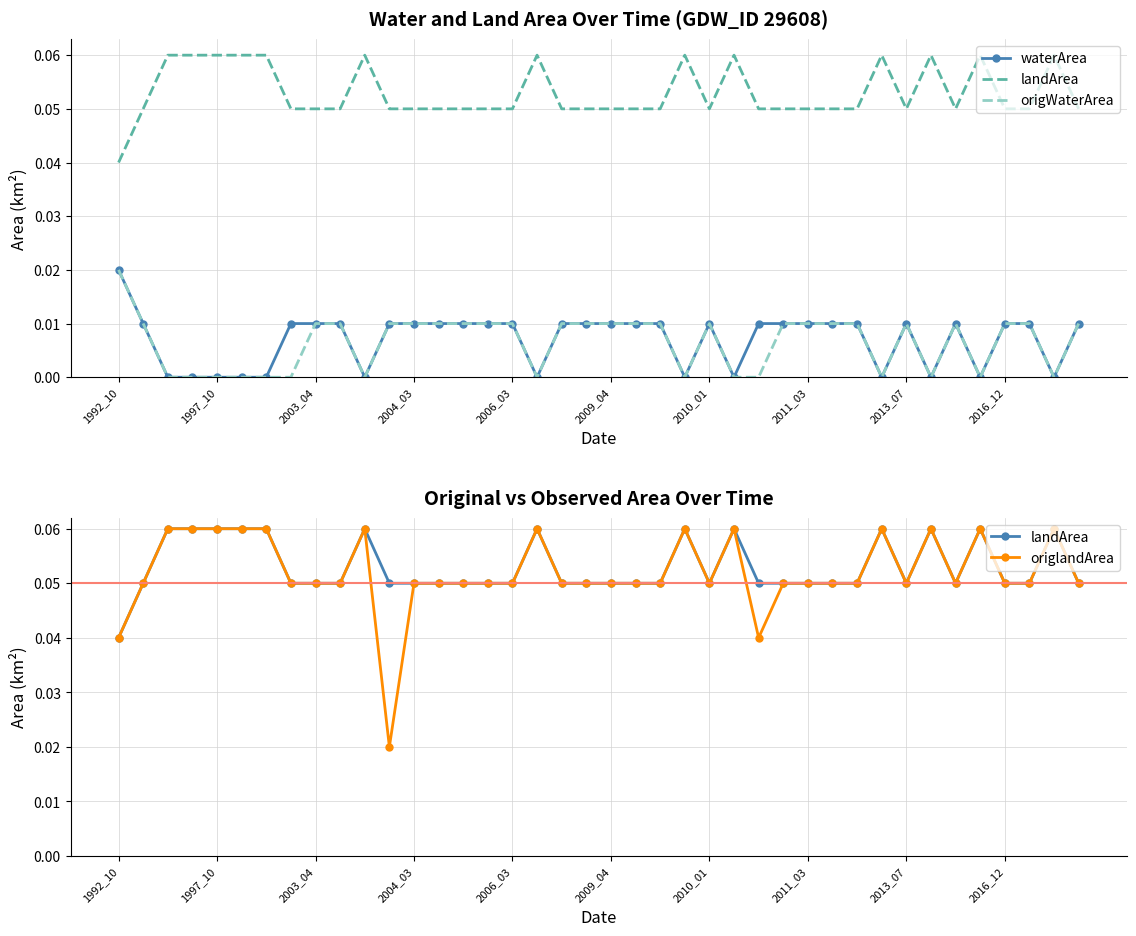

True or false: origWaterArea and landArea cross at least once.

False